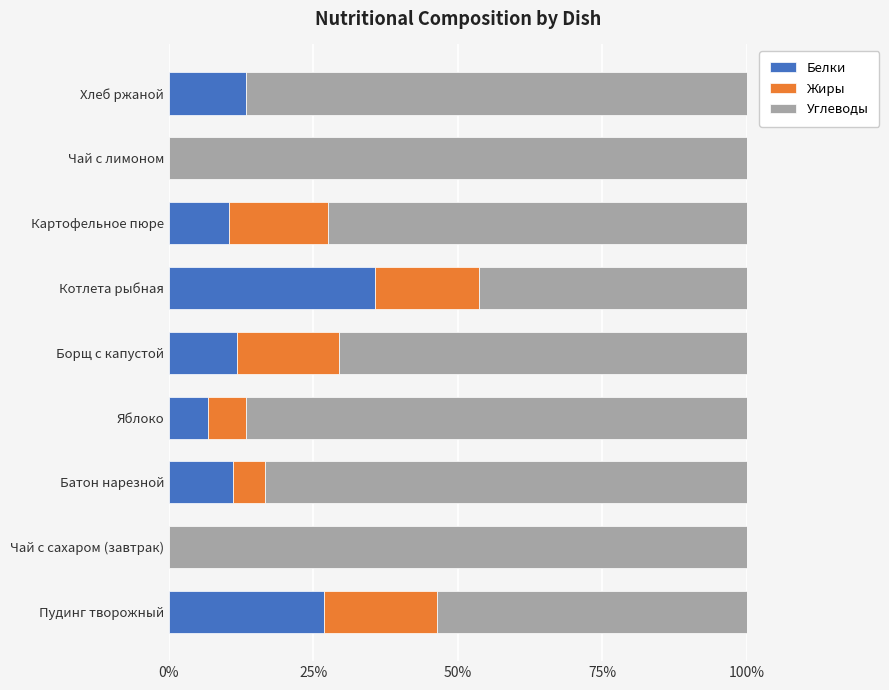

True or false: Белки has a value of 18.5 at Пудинг творожный.

False